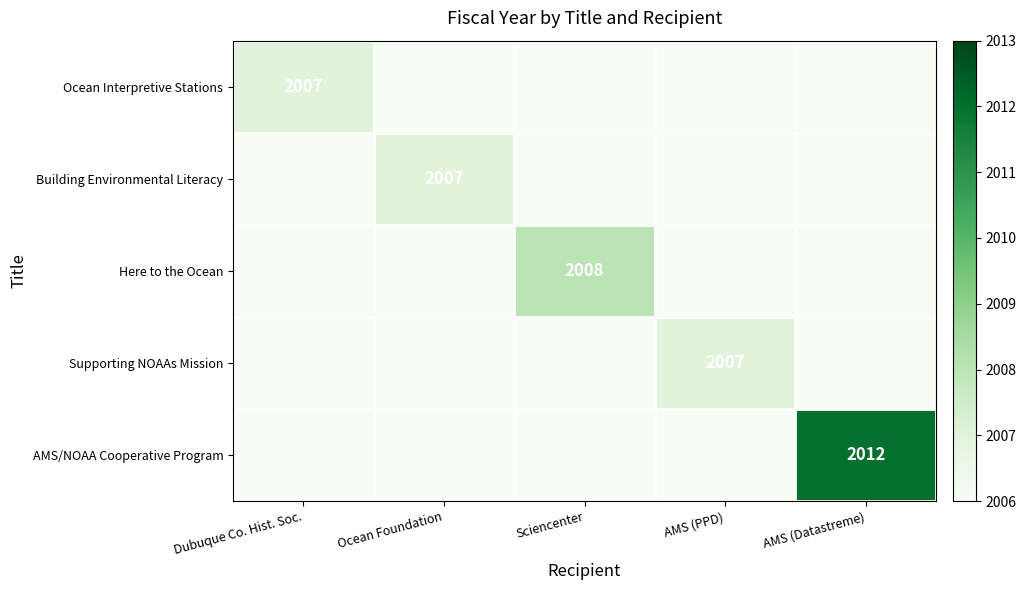

At which category is the sum across all series the highest?

AMS (Datastreme)